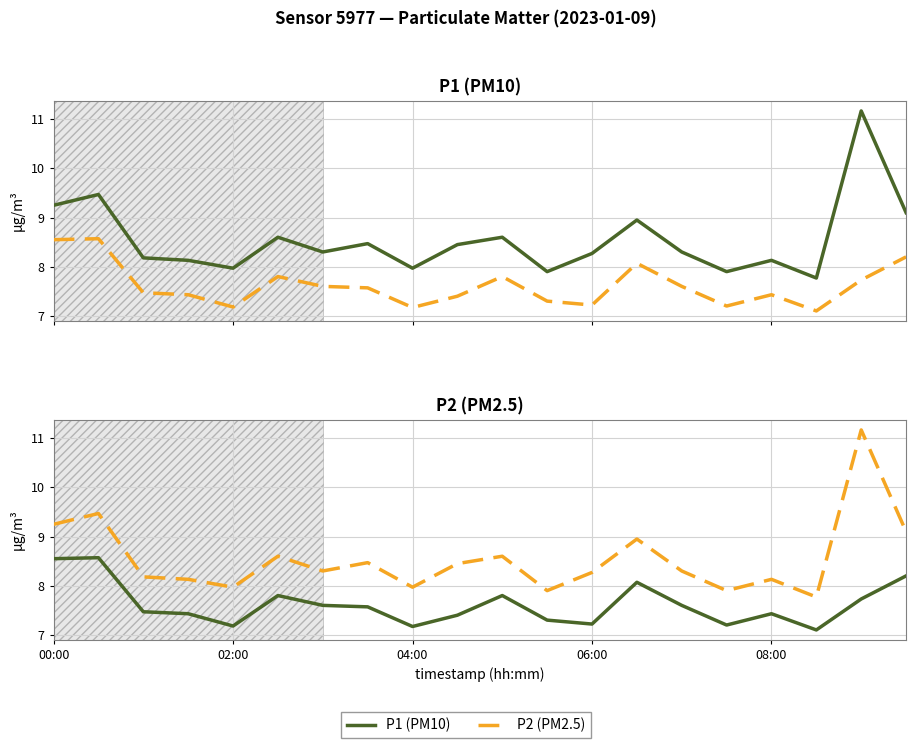

Where is P1 (PM10) nearest to the value 7?

17